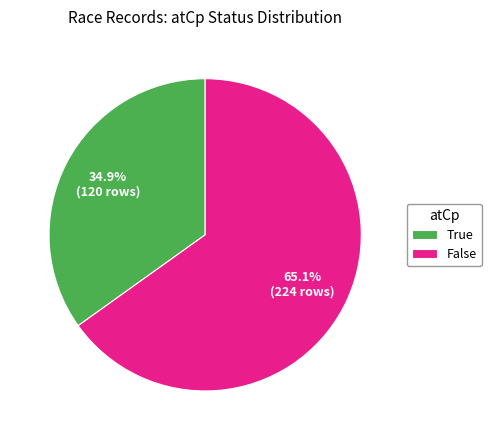

Rank the categories by value from lowest to highest.

True, False